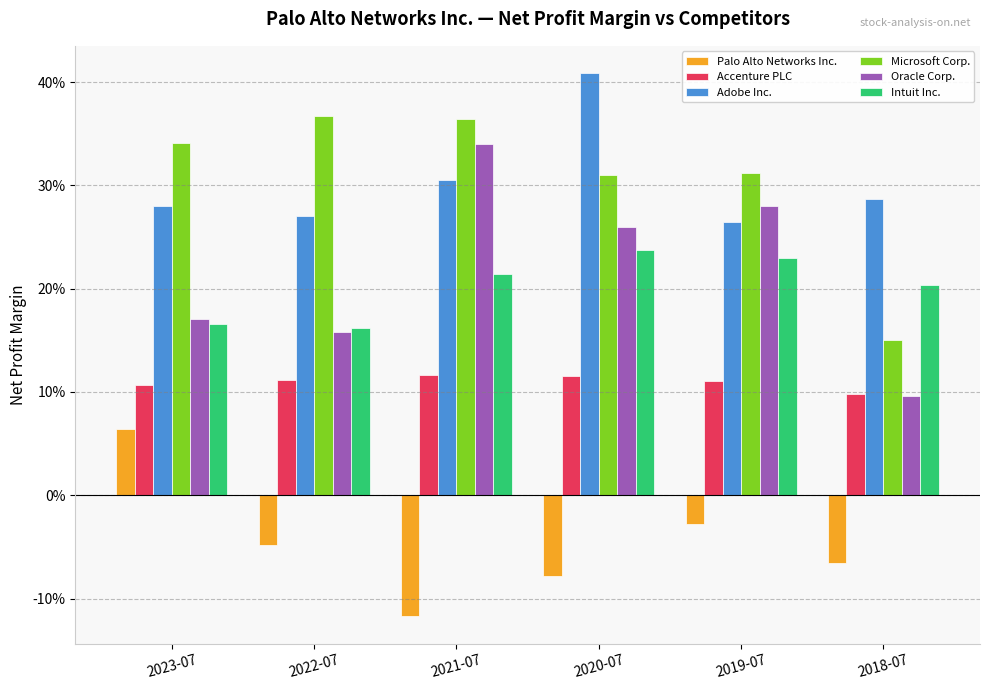

What is the average value of the Microsoft Corp. series?

0.3